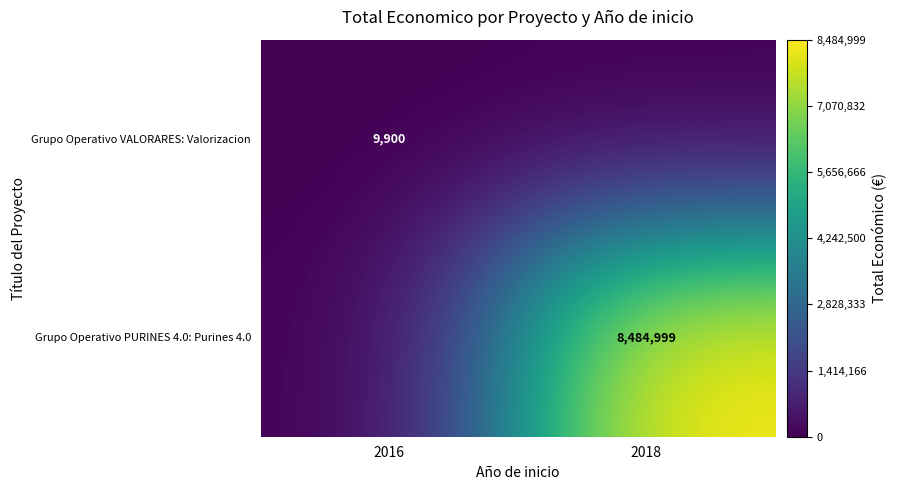

The Grupo Operativo VALORARES: Valorizacion series shows 9900 at 2016. True or false?

True